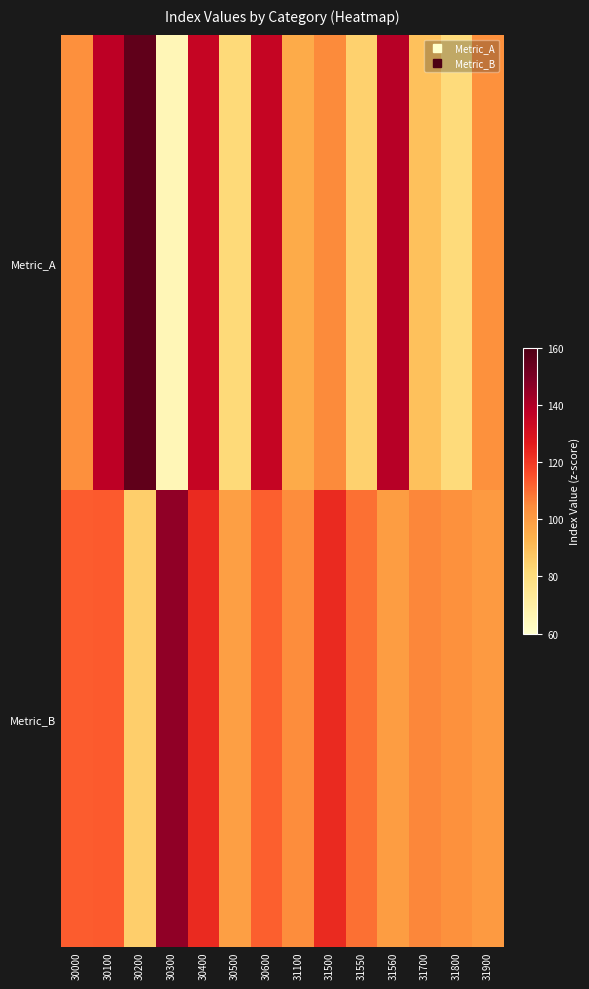

List the series in order of their peak value, highest first.

Metric_A, Metric_B